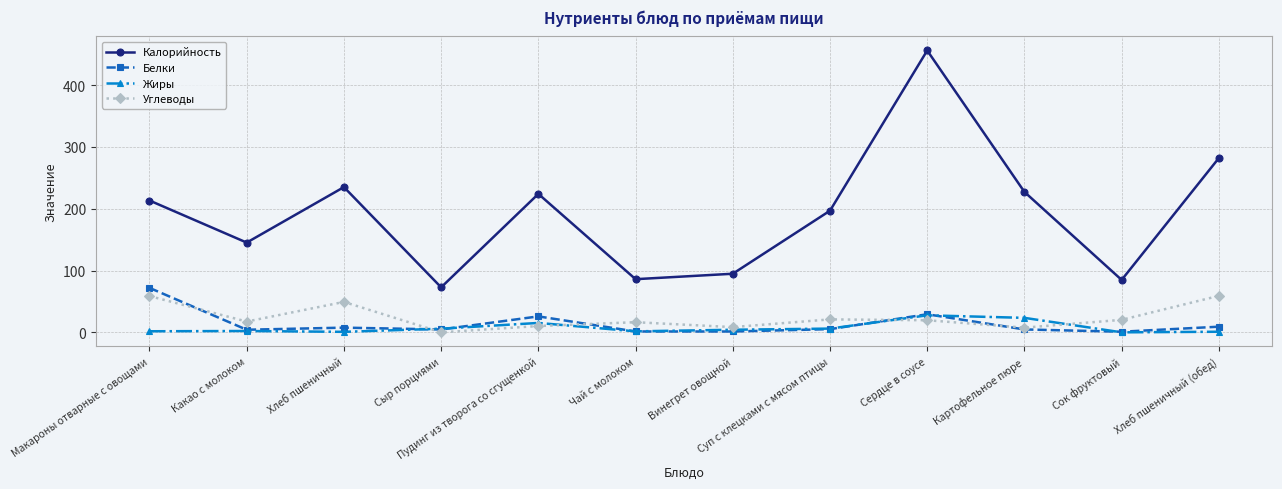

What is the total value across all series at Сок фруктовый?

106.0